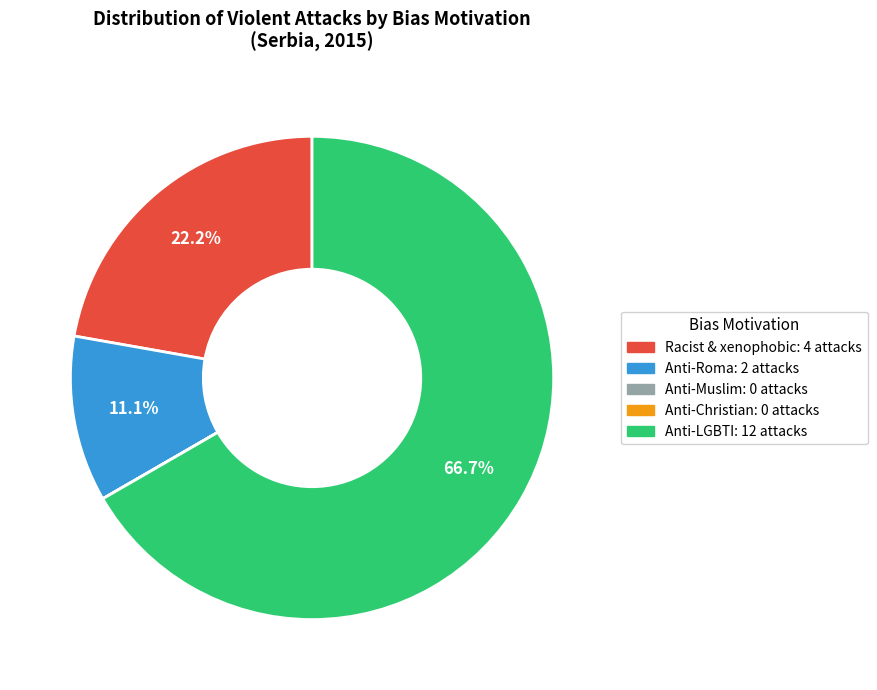

Does any single category account for the majority?

Yes